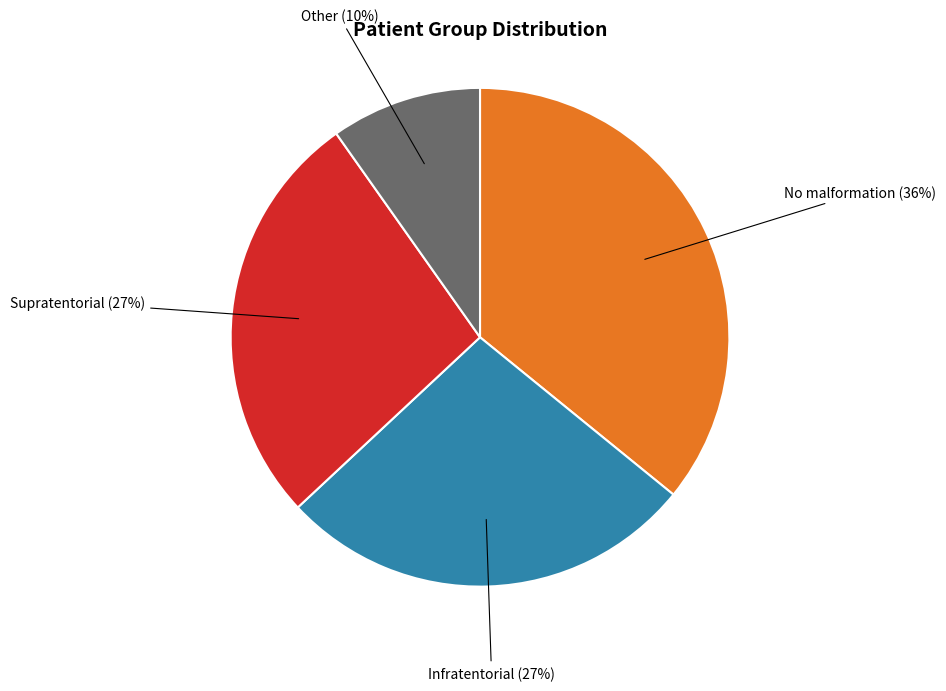

What percentage is the No malformation slice, to the nearest percent?

36%